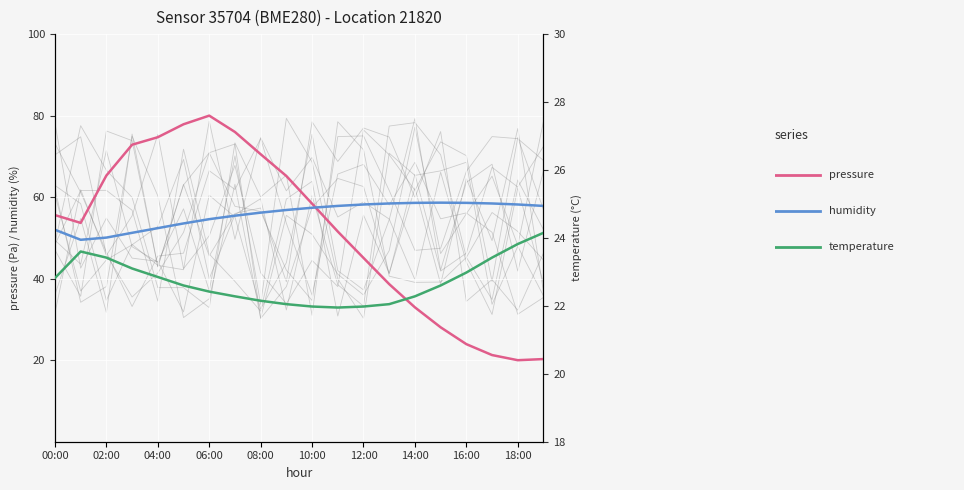

What is the approximate value of humidity at 02:00?

49.5